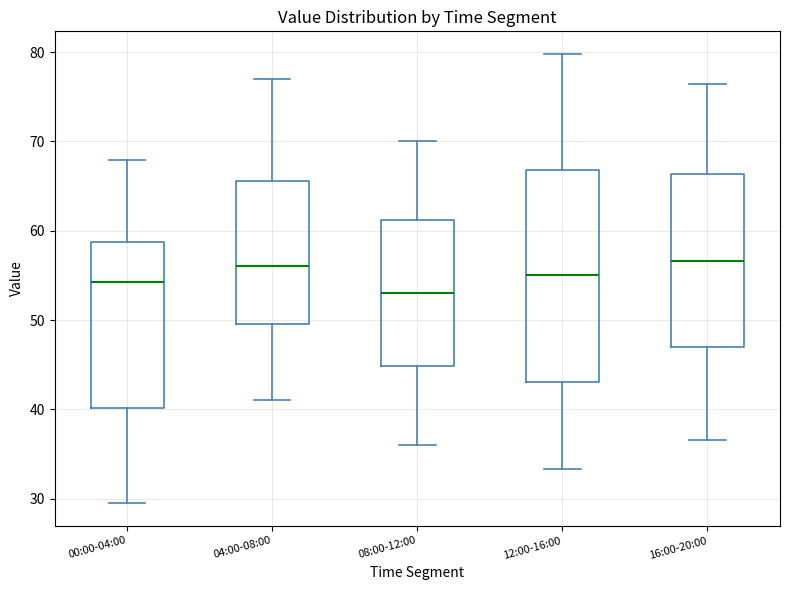

Reading left to right, transcribe this box plot: for each box, give where its median line is, the range the box spans, and where its two whiskers end, as read against the y-axis. The values are not printed on the chart, so give them approximately, as read against the axis.

00:00-04:00: median 54, box 40 to 59, whiskers 30 to 68
04:00-08:00: median 56, box 50 to 66, whiskers 41 to 77
08:00-12:00: median 53, box 45 to 61, whiskers 36 to 70
12:00-16:00: median 55, box 43 to 67, whiskers 33 to 80
16:00-20:00: median 57, box 47 to 66, whiskers 37 to 76